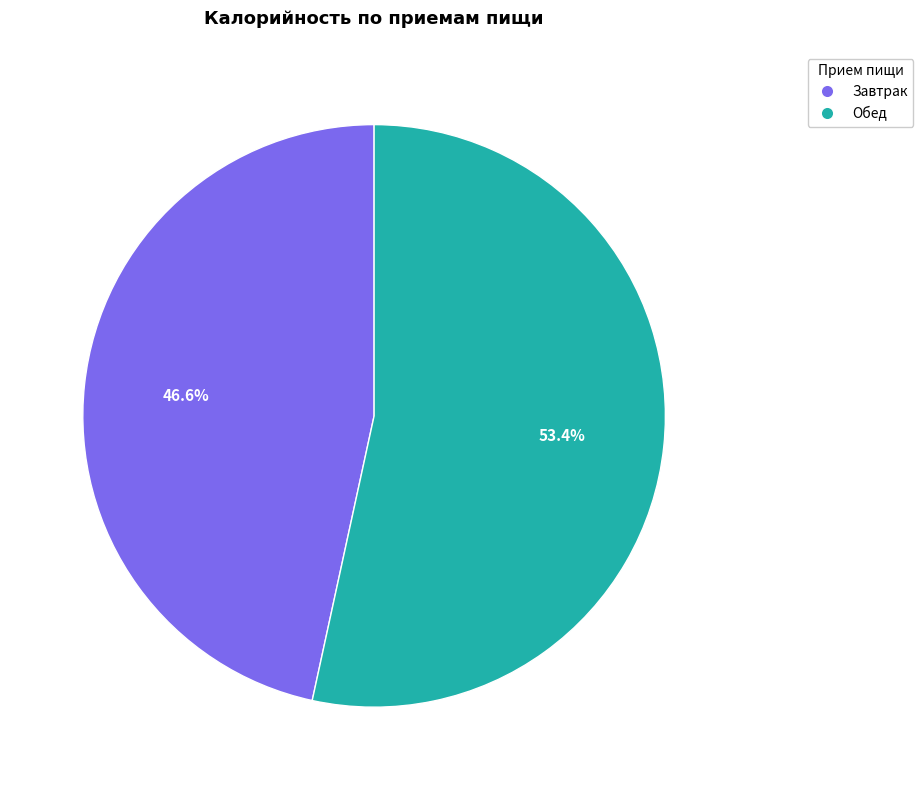

Which slice represents more than half of the pie?

Обед